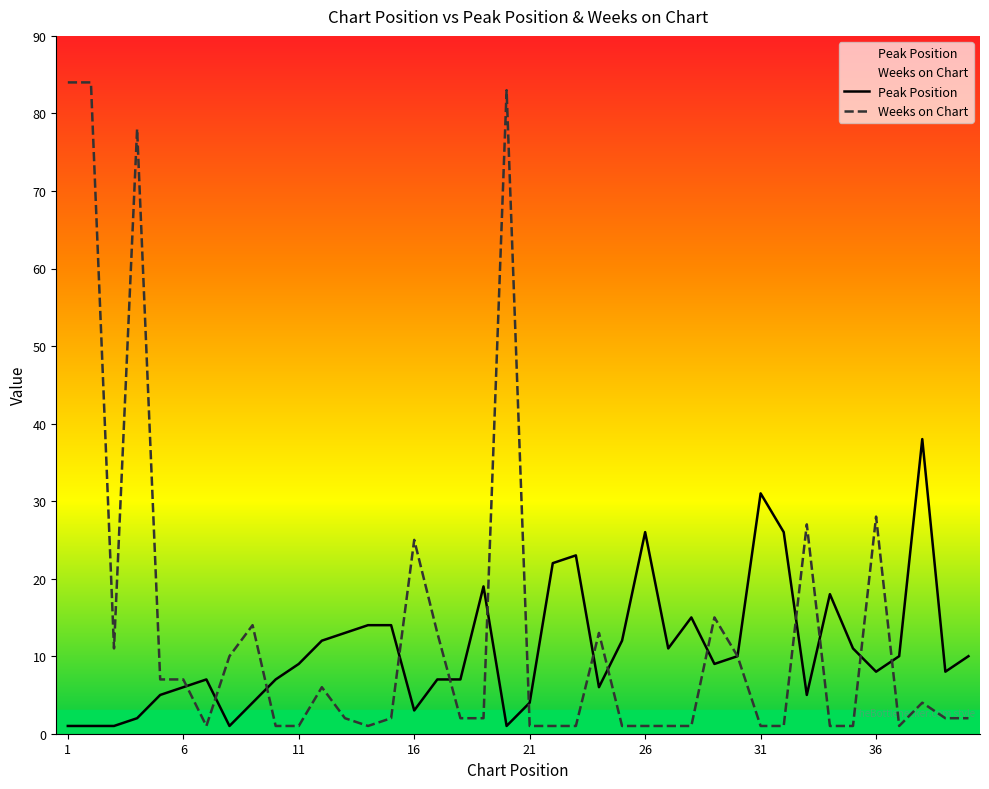

Which series has the widest spread of values?

Weeks on Chart